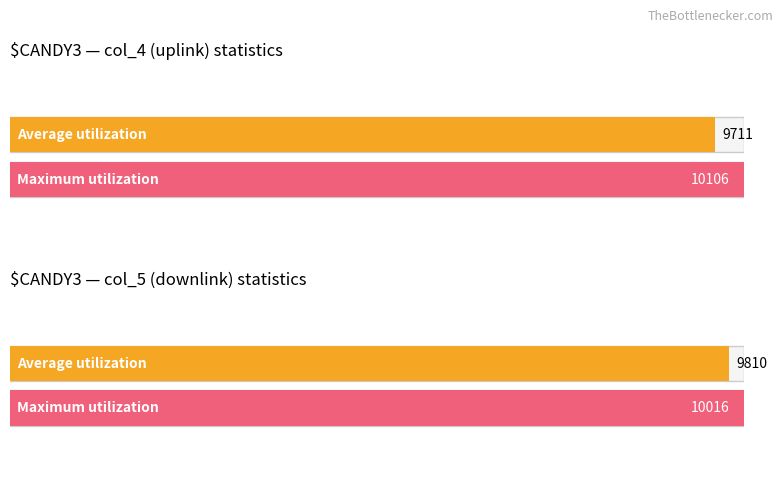

Does the chart contain any negative values?

No